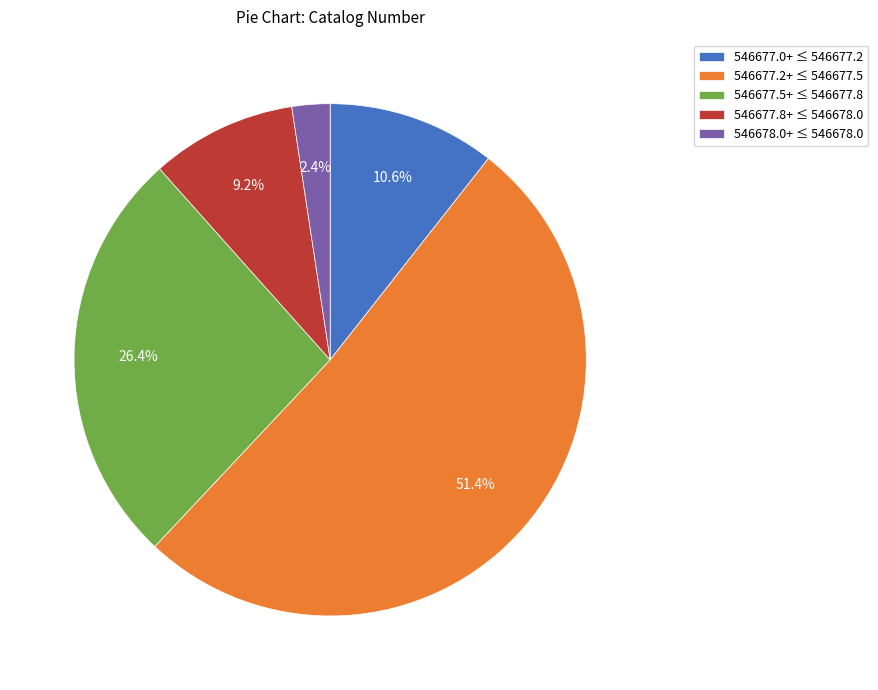

Rank the categories by value from lowest to highest.

546678.0+ ≤ 546678.0, 546677.8+ ≤ 546678.0, 546677.0+ ≤ 546677.2, 546677.5+ ≤ 546677.8, 546677.2+ ≤ 546677.5